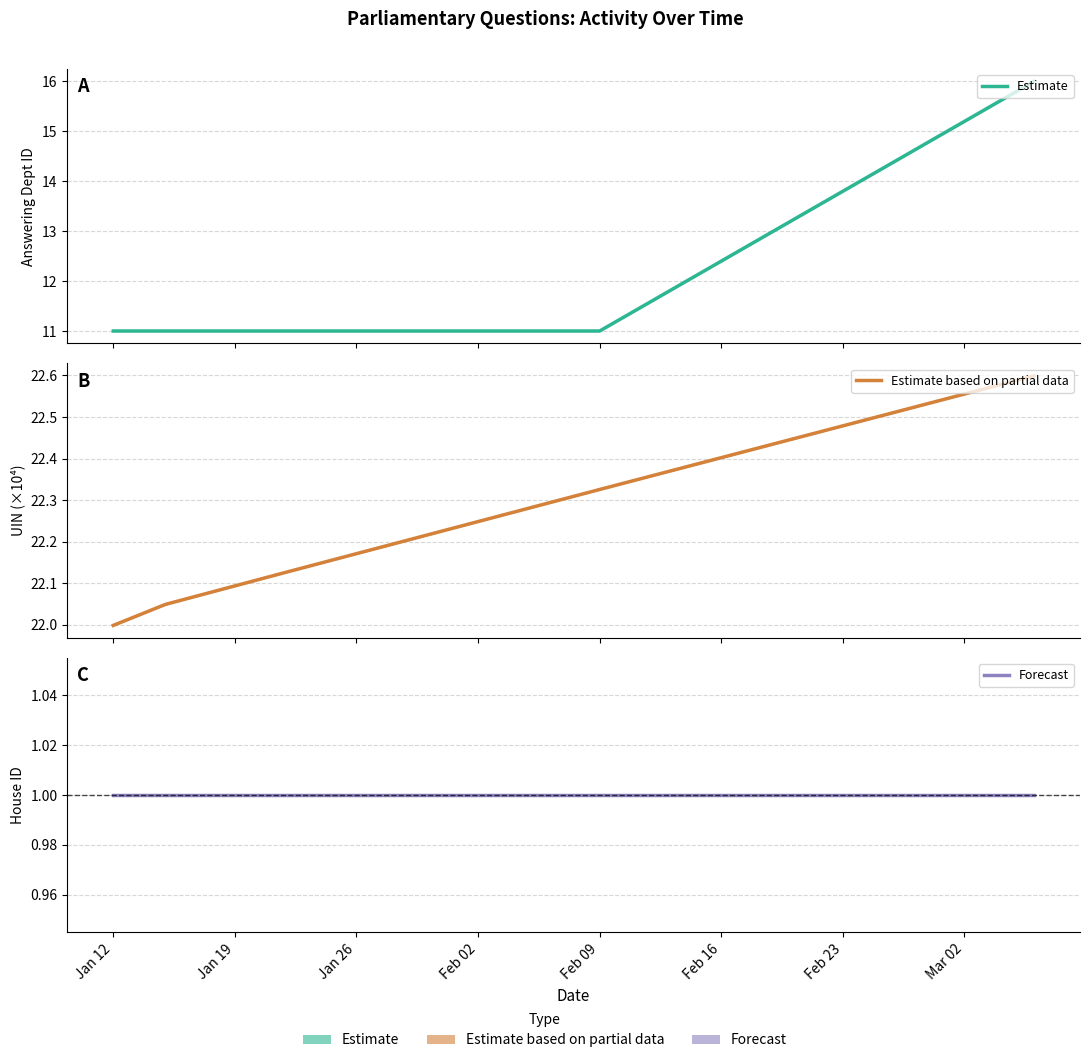

Reading left to right, list all the values displayed in this chart.

Estimate: 11.0	11.0	11.0	11.0	16.0
Estimate based on partial data: 22.0	22.0	22.1	22.3	22.6
Forecast: 1.0	1.0	1.0	1.0	1.0